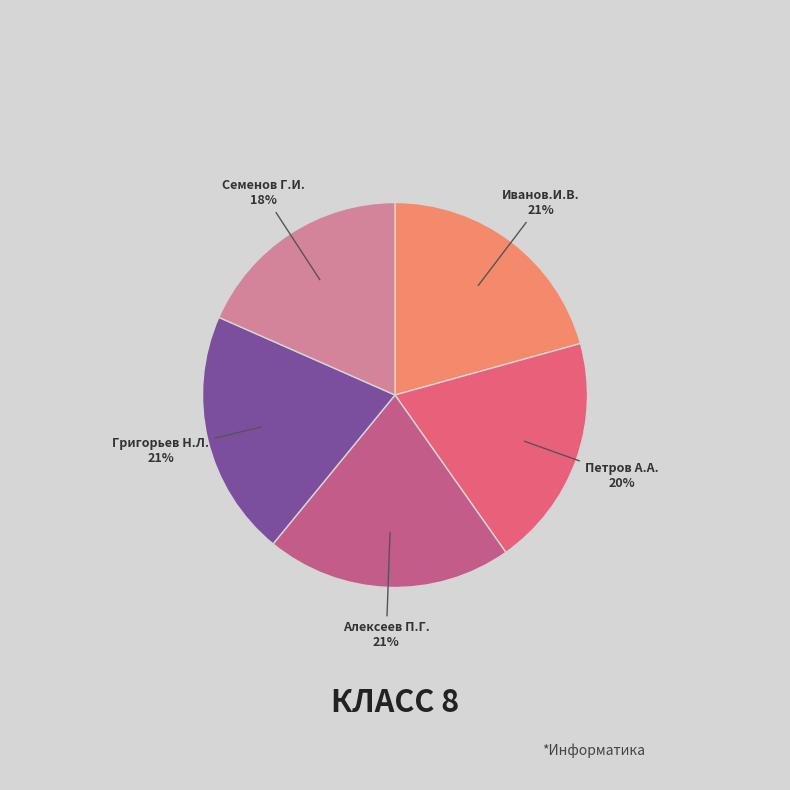

To the nearest percent, what is the average slice percentage?

20%